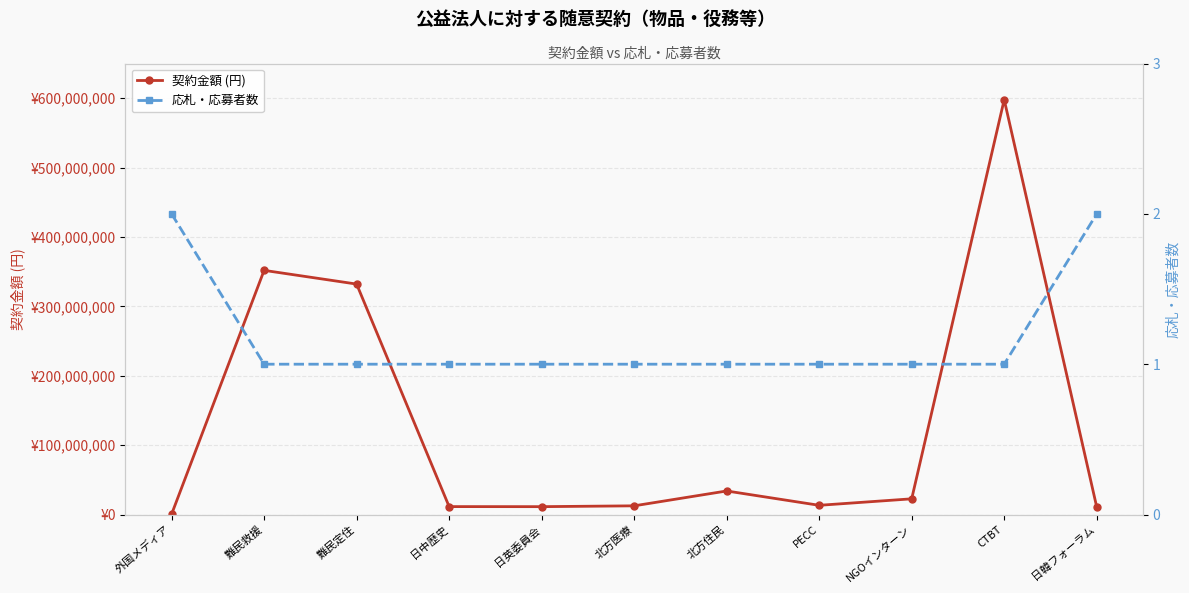

True or false: 契約金額 (円) has more than 0 points higher than both neighbors.

True